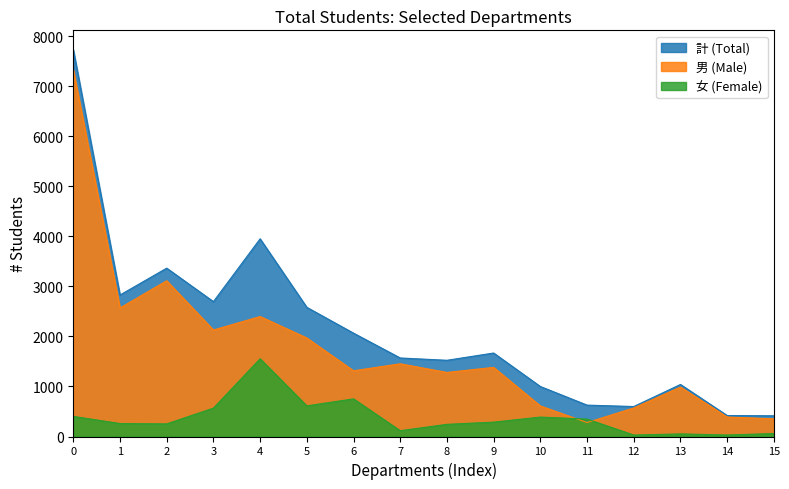

List the series in order of their overall mean, lowest first.

女 (Female), 男 (Male), 計 (Total)